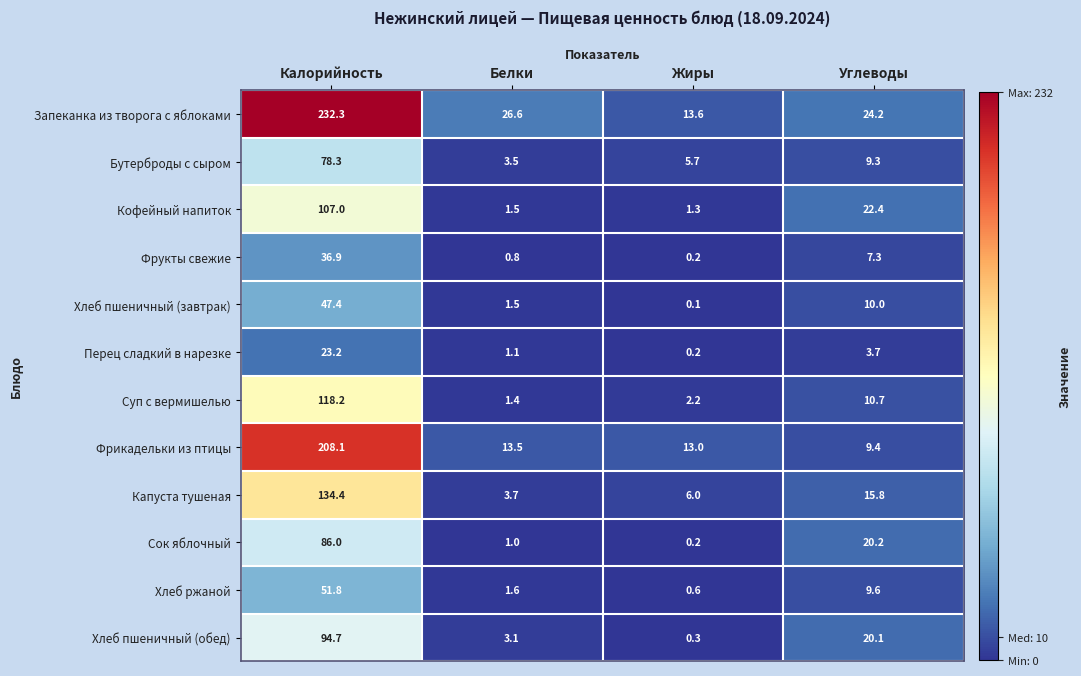

Which category has the lowest value across all series?

Жиры